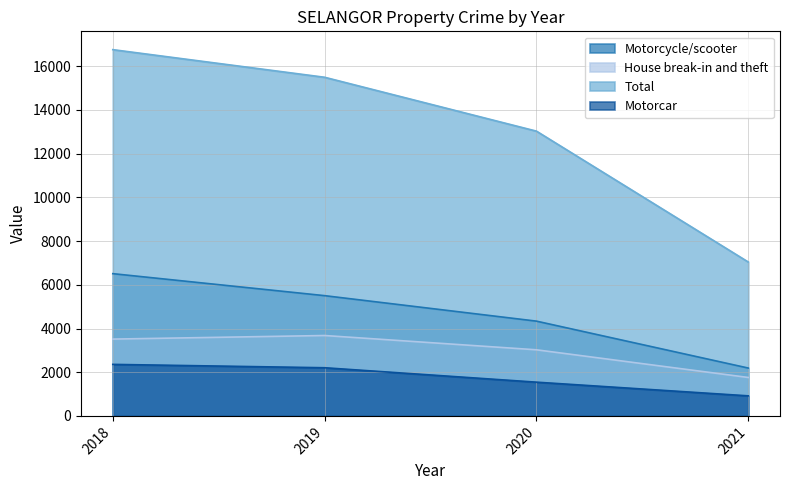

What is the sum of all House break-in and theft values?

11978